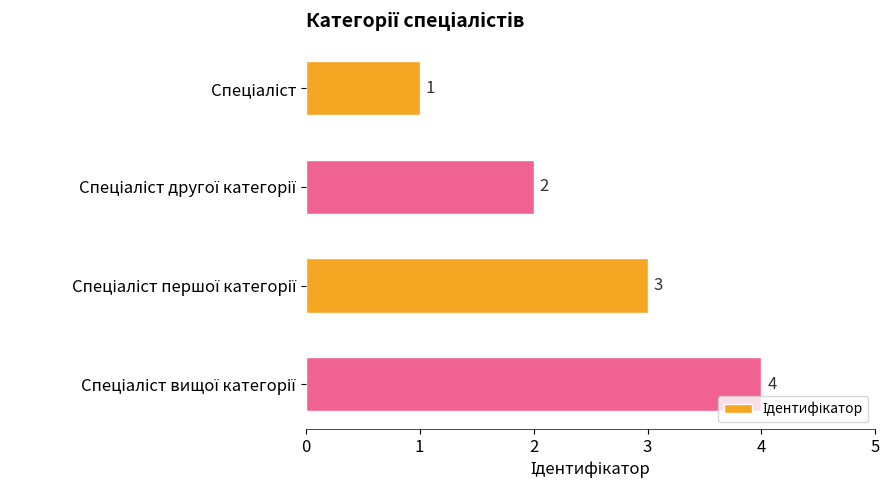

What is the sum of all values?

10